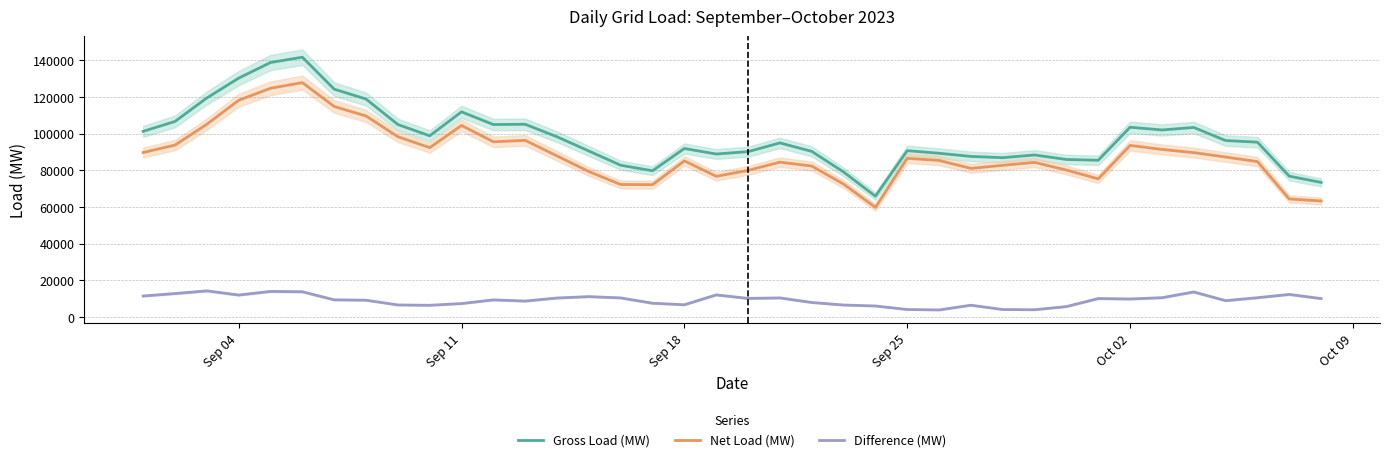

Rank the series by their maximum value, from highest to lowest.

Gross Load (MW), Net Load (MW), Difference (MW)